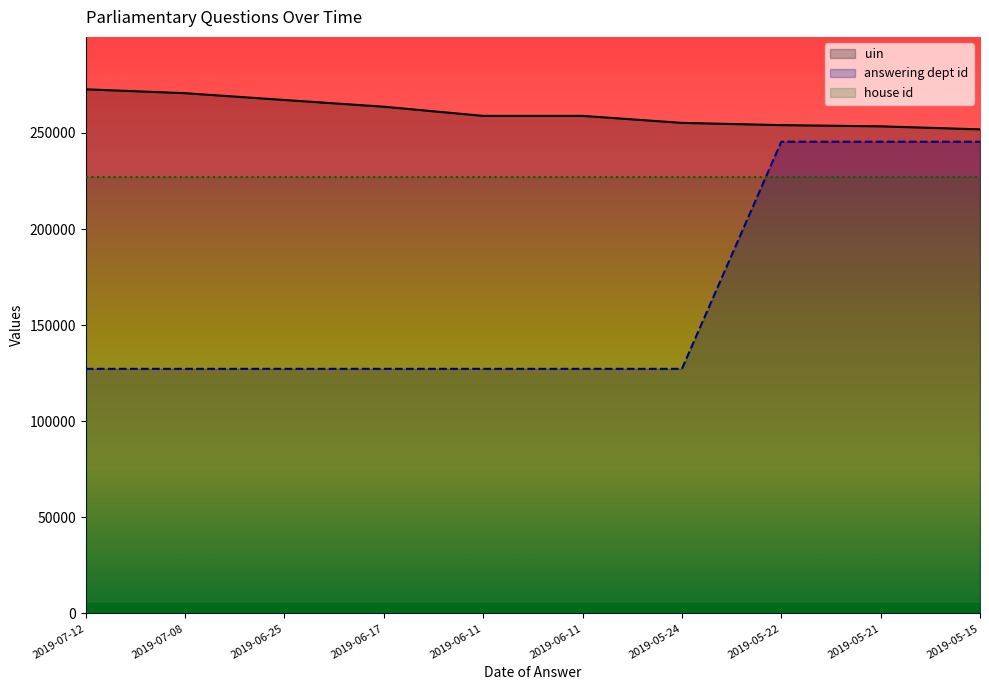

What is the difference between the maximum and minimum values in the uin series?

20840.0